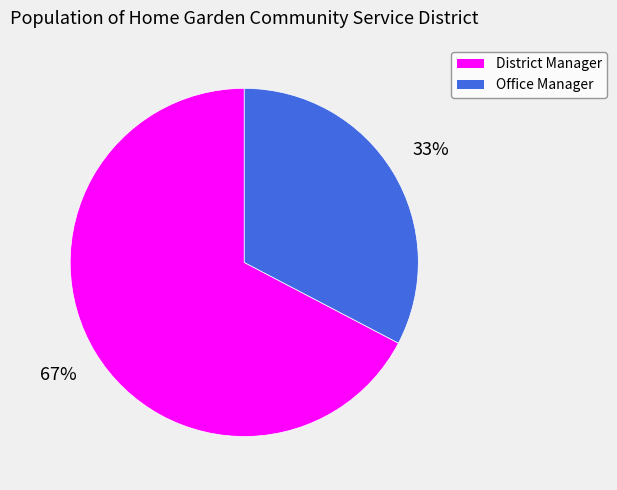

Approximately how many times larger is the value at Office Manager compared to District Manager?

0.5